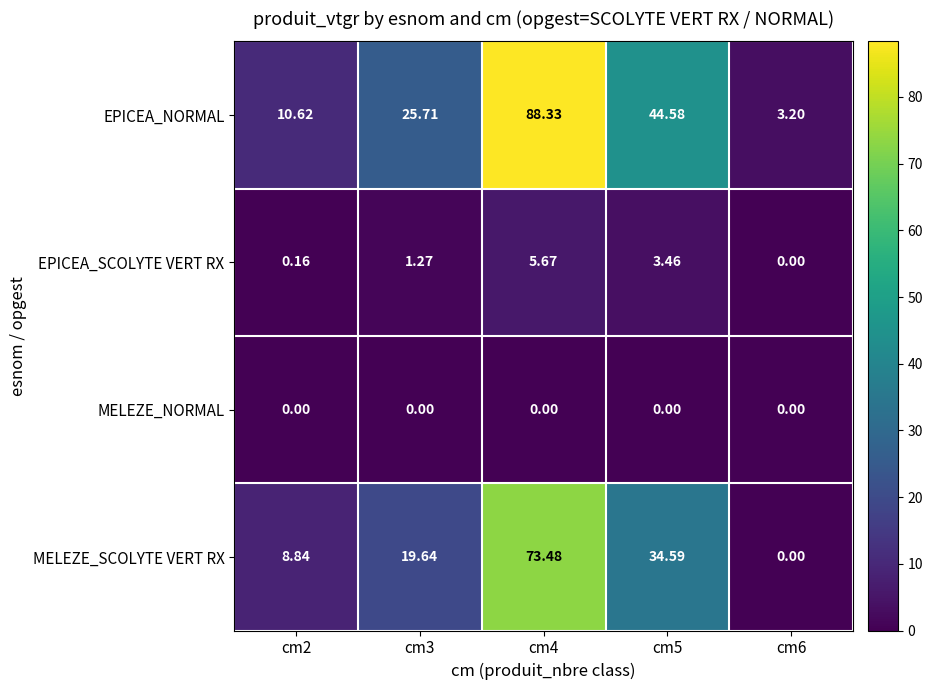

List the series in order of their peak value, lowest first.

MELEZE_NORMAL, EPICEA_SCOLYTE VERT RX, MELEZE_SCOLYTE VERT RX, EPICEA_NORMAL